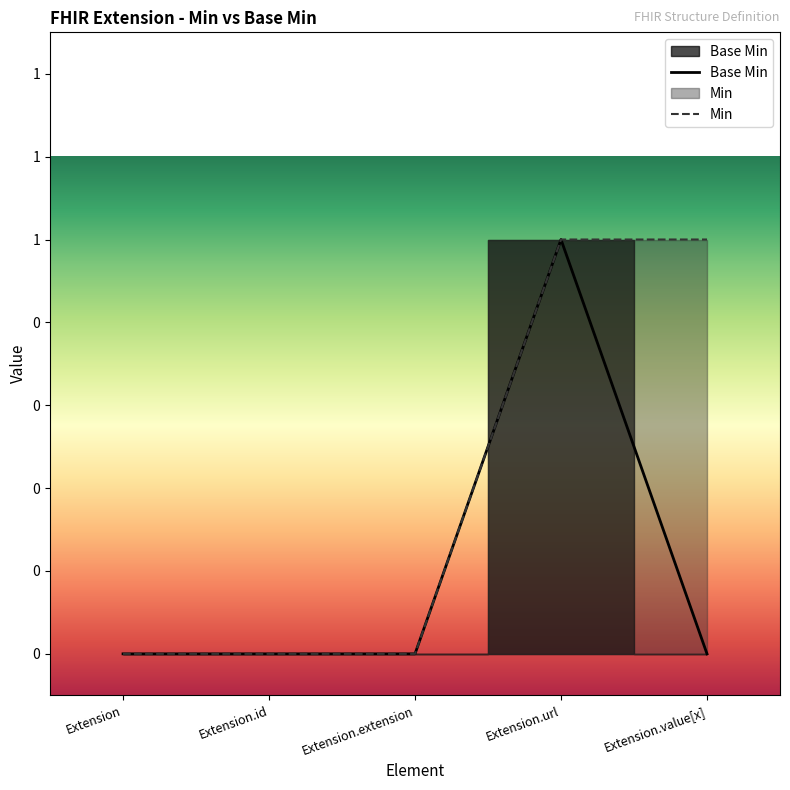

How many values exceed 0?

1